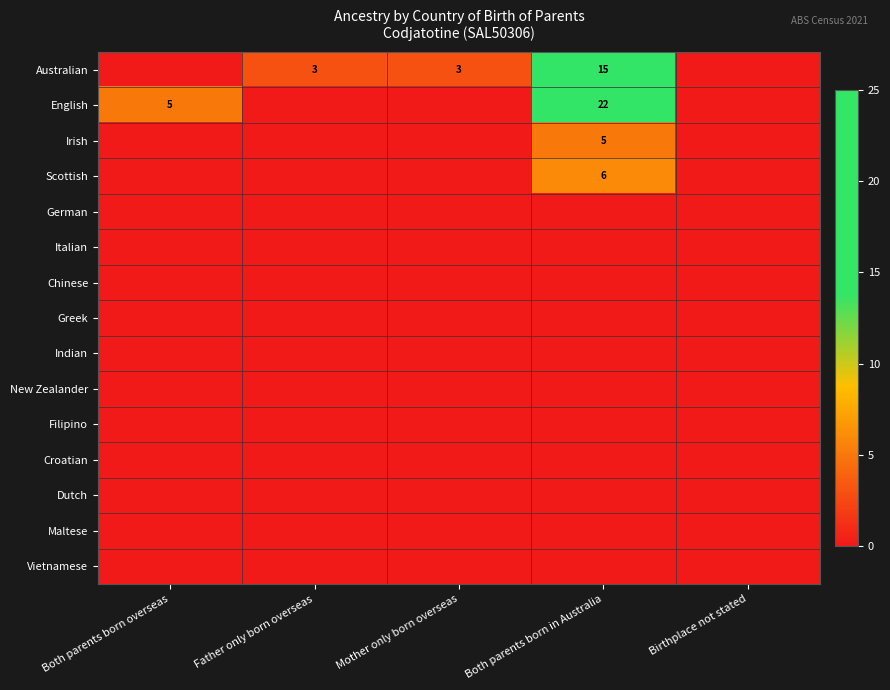

Is it true that Scottish equals 6 at Both parents born in Australia?

True